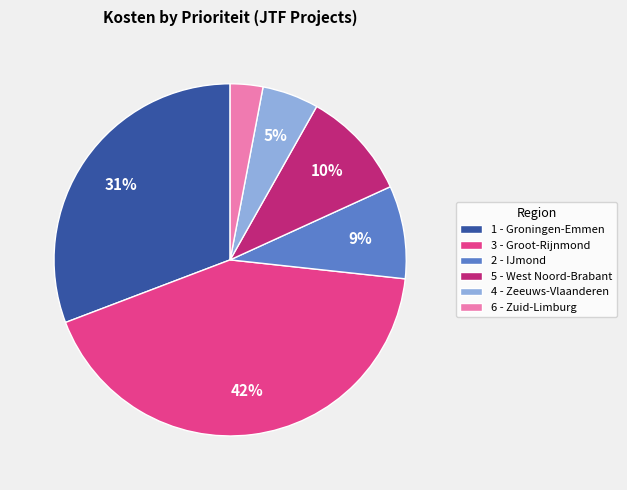

Is the sum of 1 - Groningen-Emmen and 3 - Groot-Rijnmond greater than half?

Yes